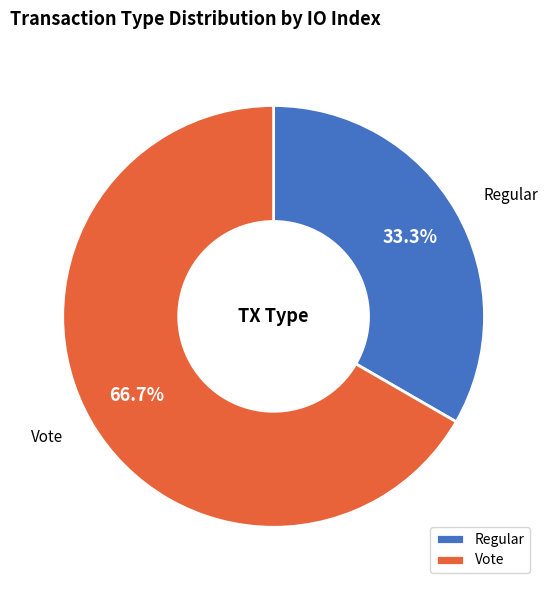

True or false: Vote accounts for 67% of the total.

True